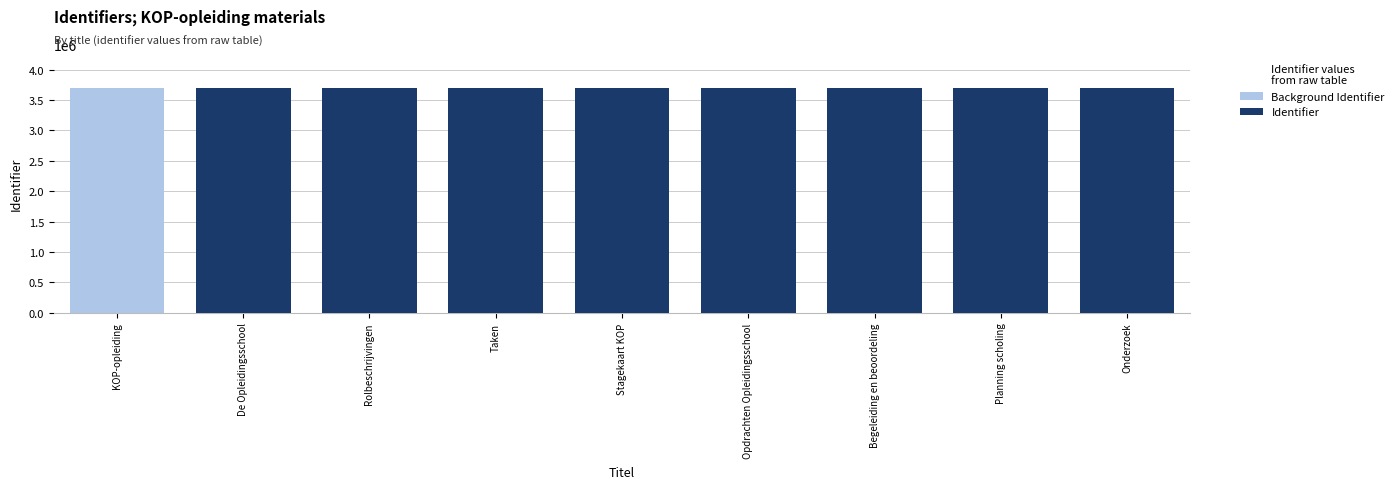

Reading left to right, transcribe all the data shown in this chart.

Background Identifier: KOP-opleiding=3702830	De Opleidingsschool=3702813	Rolbeschrijvingen=3702817	Taken=3702819	Stagekaart KOP=3702821	Opdrachten Opleidingsschool=3702824	Begeleiding en beoordeling=3702826	Planning scholing=3702828	Onderzoek=3702830
Identifier: KOP-opleiding=0	De Opleidingsschool=3702813	Rolbeschrijvingen=3702817	Taken=3702819	Stagekaart KOP=3702821	Opdrachten Opleidingsschool=3702824	Begeleiding en beoordeling=3702826	Planning scholing=3702828	Onderzoek=3702830